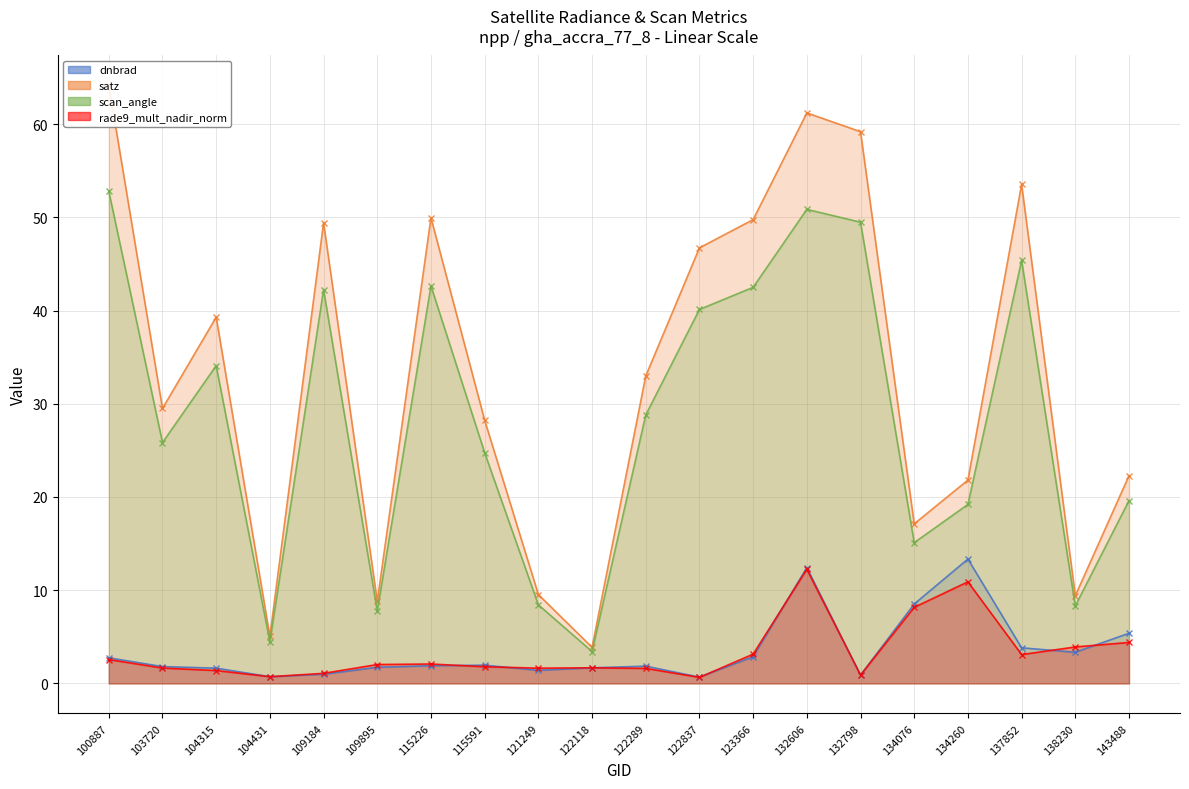

What is the value of the dnbrad point at the 19th from the left?

3.3